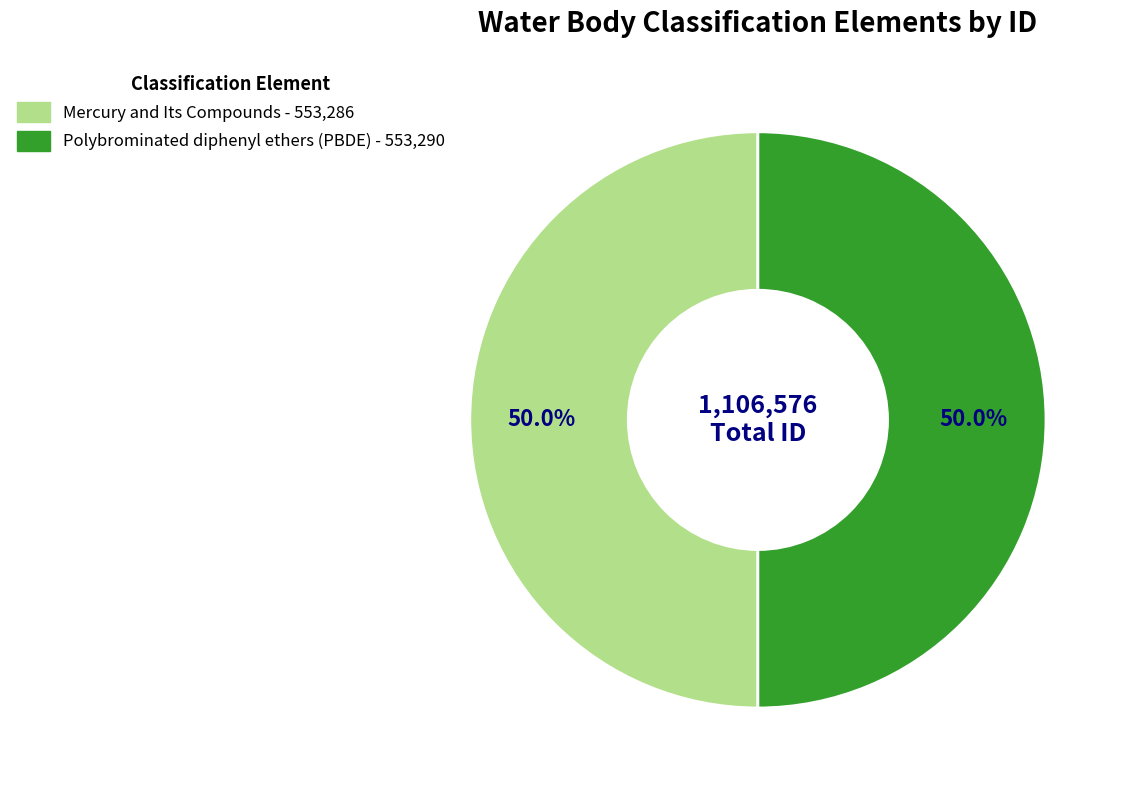

To the nearest percent, what percentage of the pie is Mercury and Its Compounds?

50%